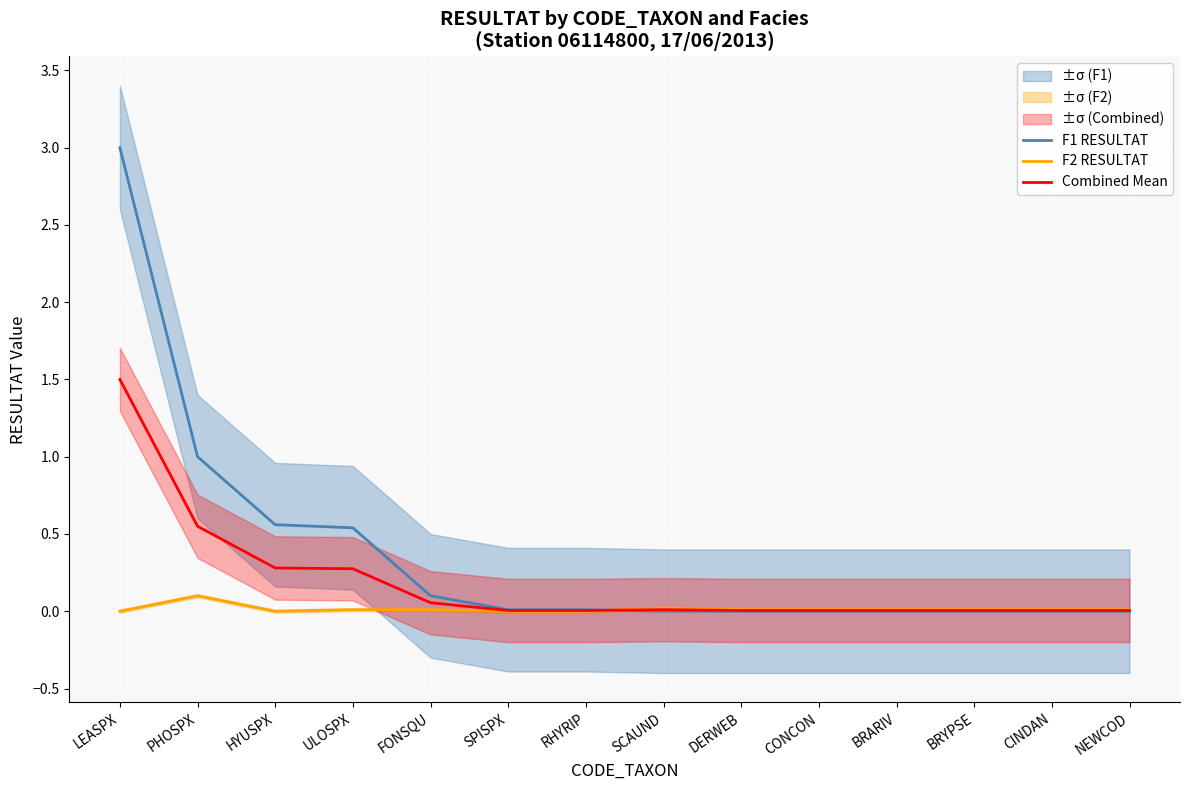

List the series in order of their peak value, lowest first.

F2 RESULTAT, Combined Mean, F1 RESULTAT